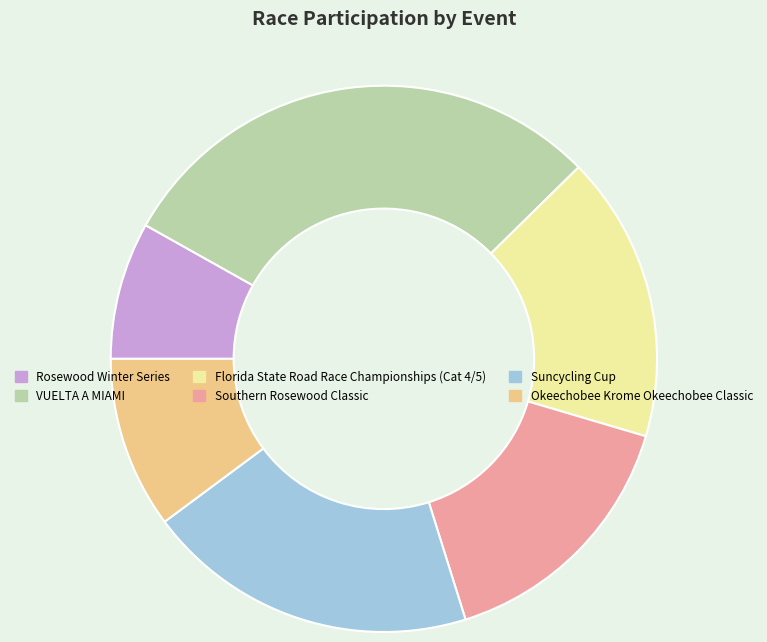

Combined, do Southern Rosewood Classic and VUELTA A MIAMI account for over 50%?

No